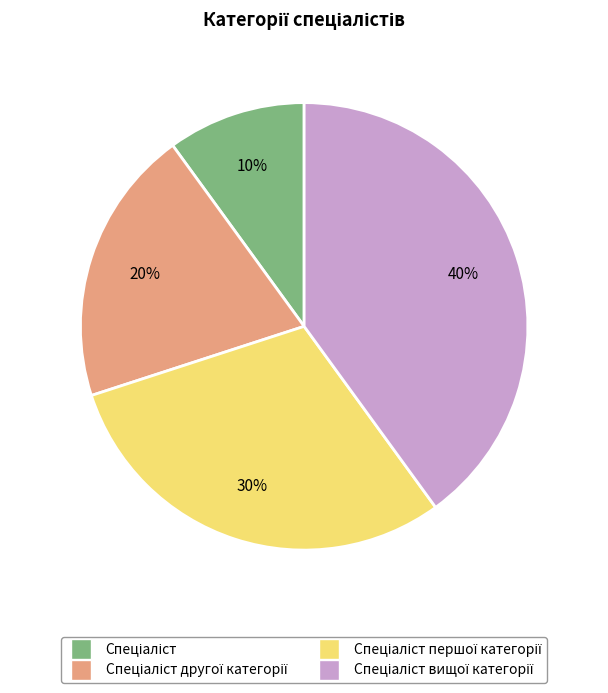

To the nearest percent, what is the difference between the largest and smallest slice percentages?

30%